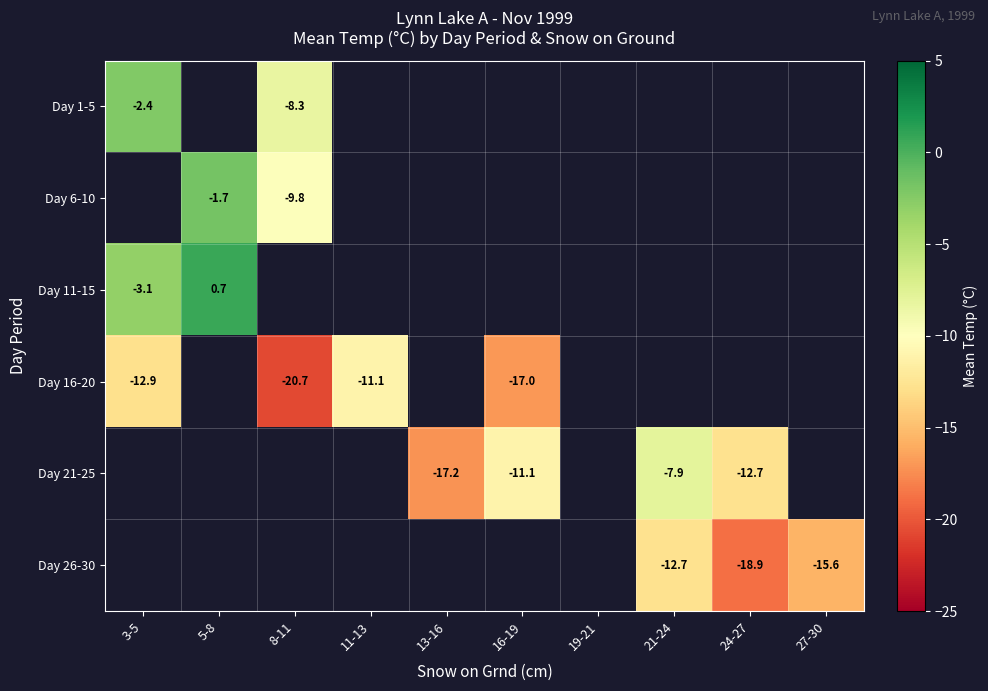

True or false: Day 21-25 has a value of -11.1 at 16-19.

True